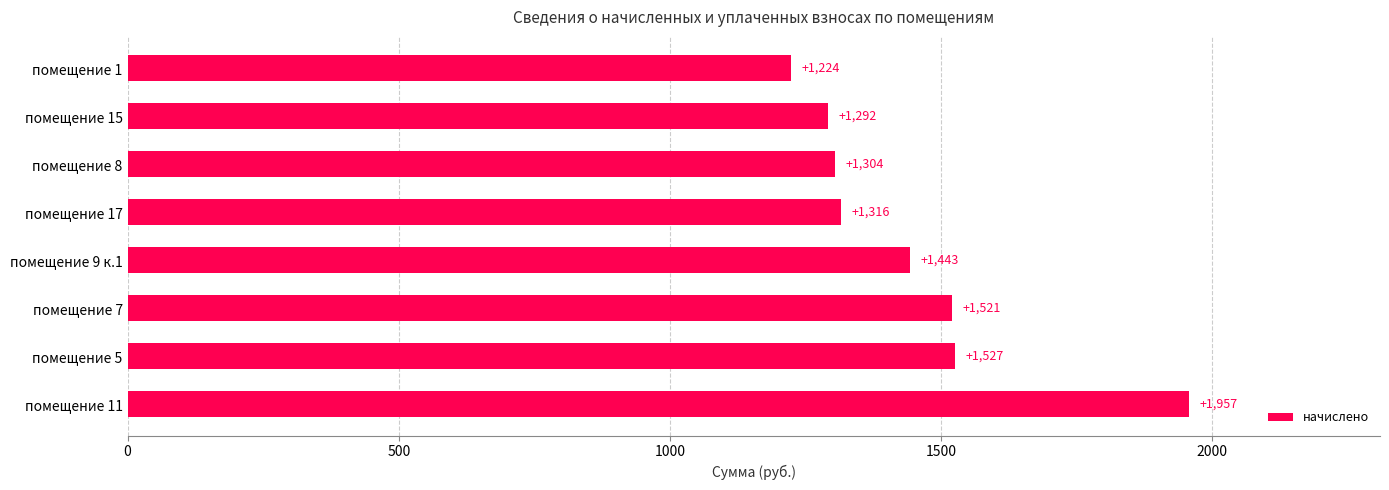

Does the chart contain any negative values?

No